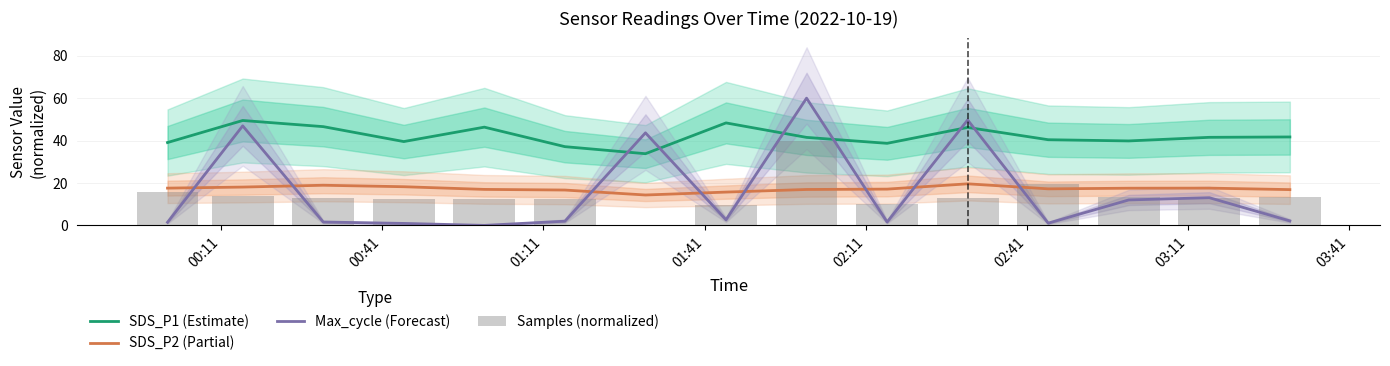

What are all the series names shown in the legend?

SDS_P1 (Estimate), SDS_P2 (Partial), Max_cycle (Forecast), Samples (normalized)